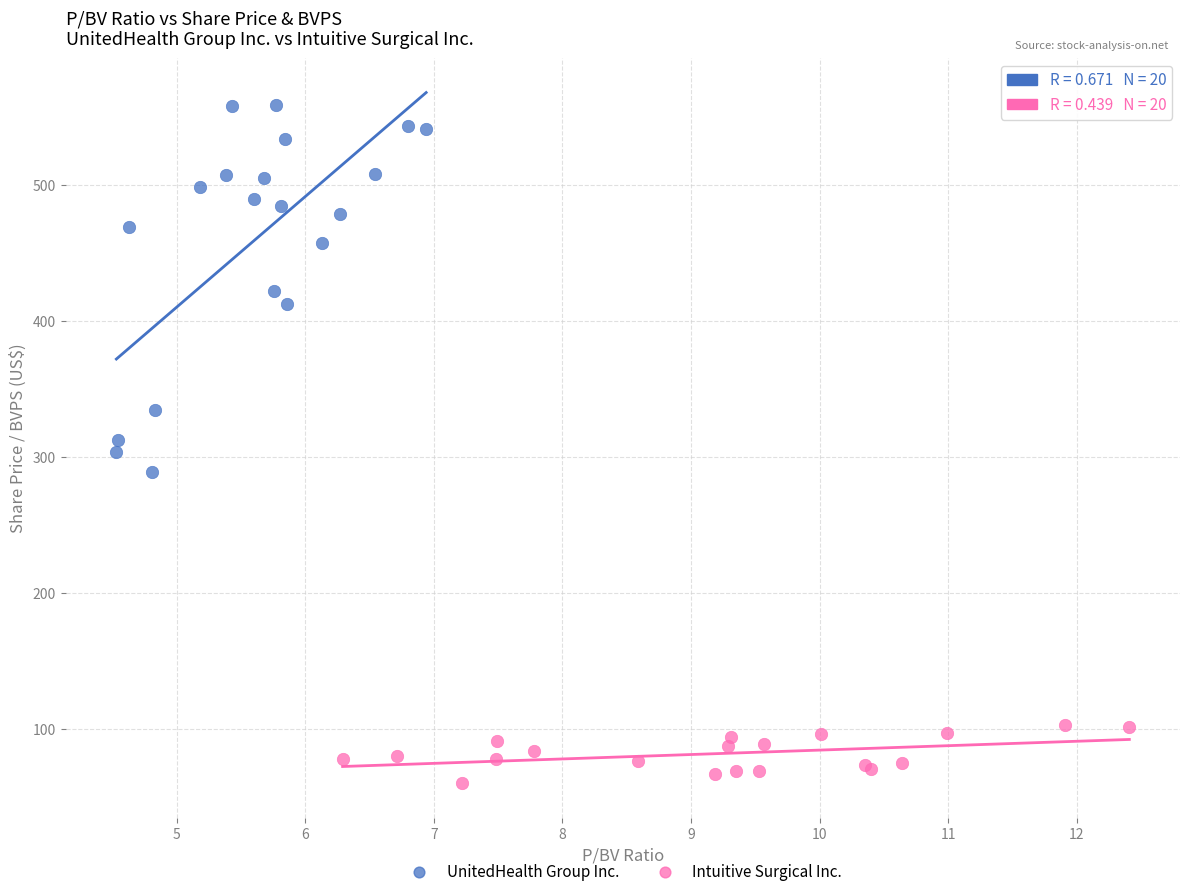

Which series reaches the minimum Y coordinate?

Intuitive Surgical Inc.